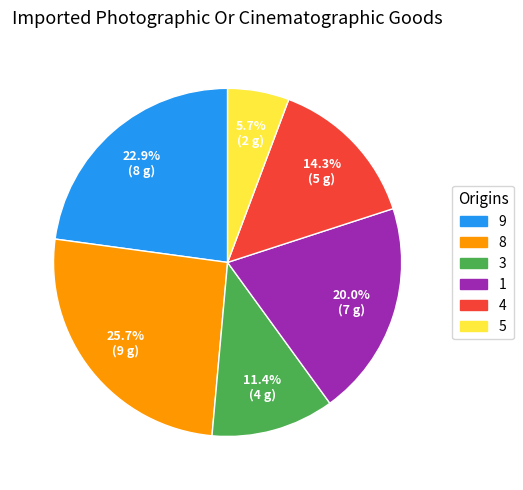

Does any single category account for the majority?

No